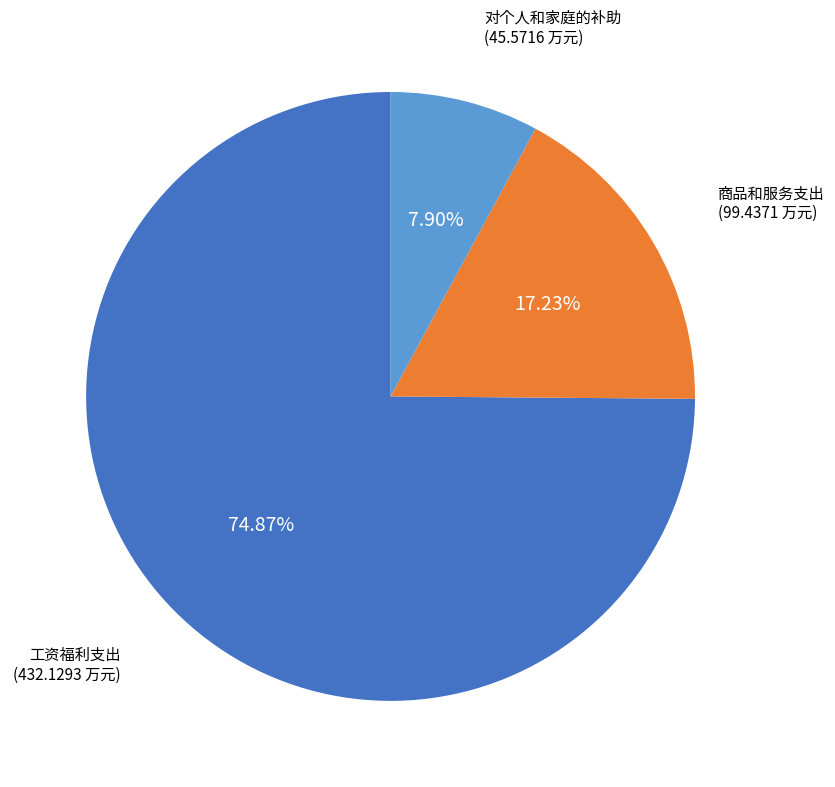

Does any single category account for the majority?

Yes